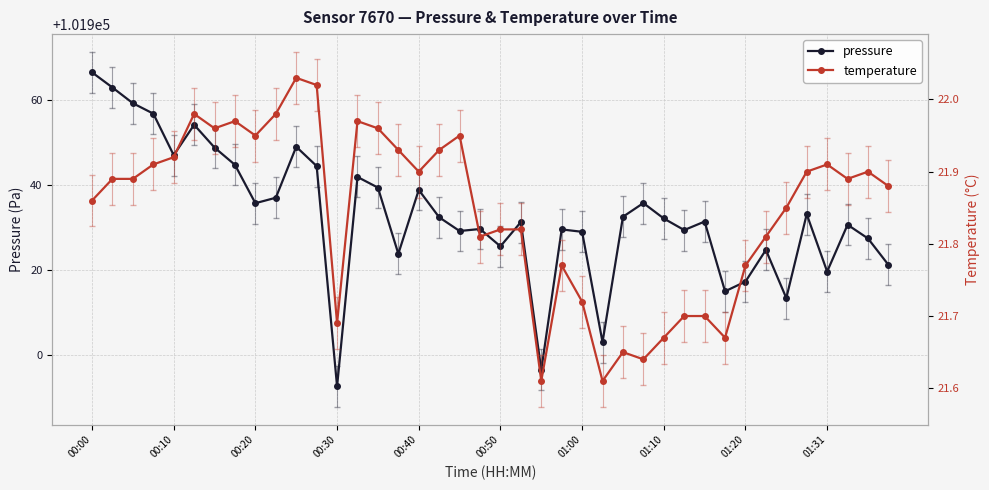

True or false: pressure has more than 0 points higher than both neighbors.

True